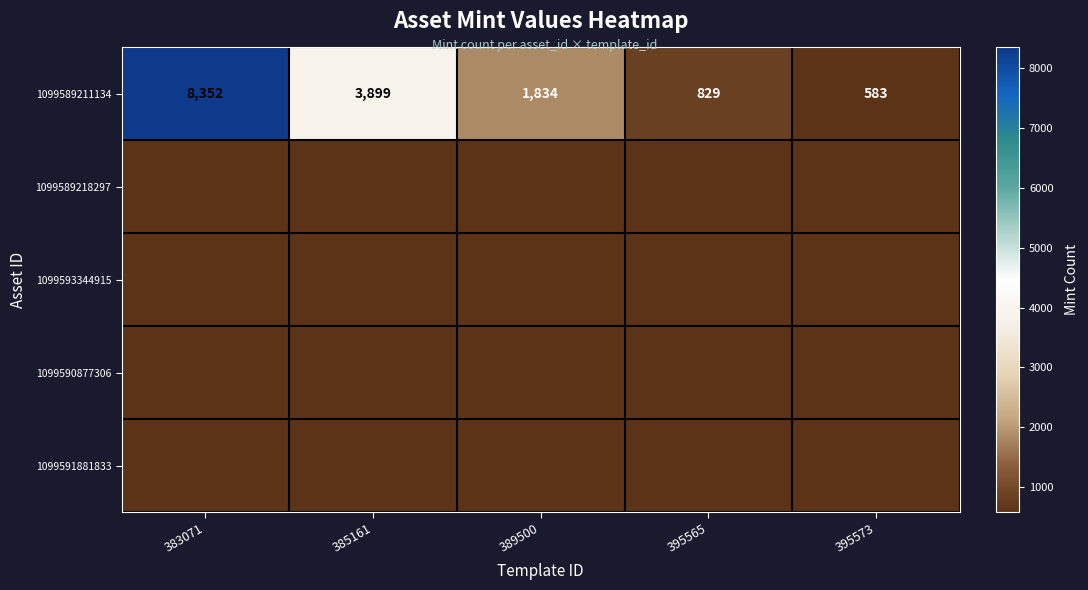

What is the lowest value of the 1099589211134 series?

583